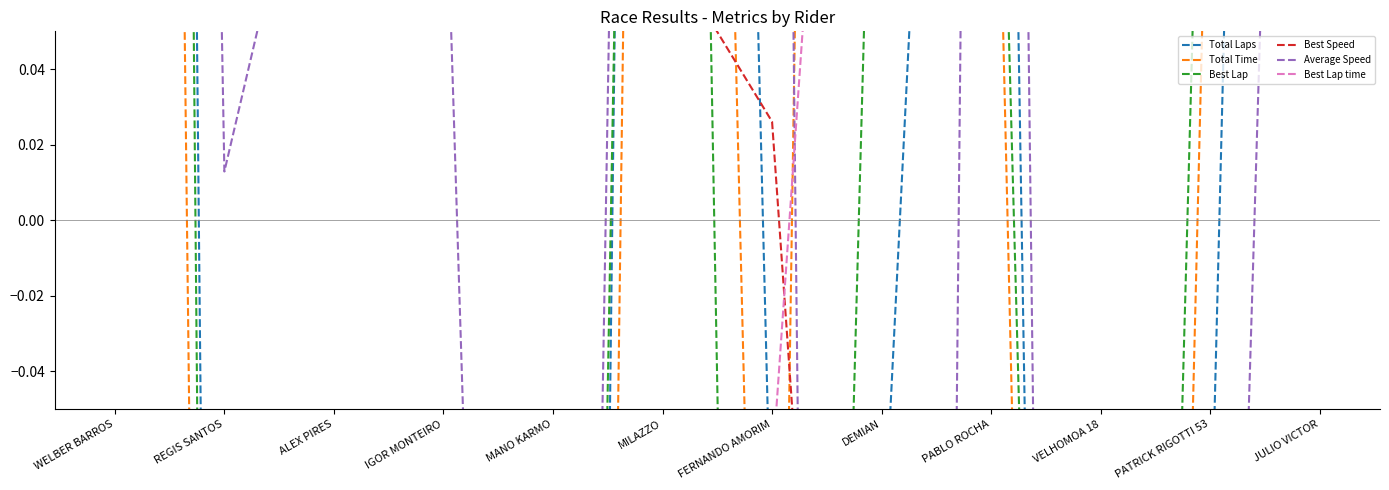

What is the total value across all series at IGOR MONTEIRO?

-2.3